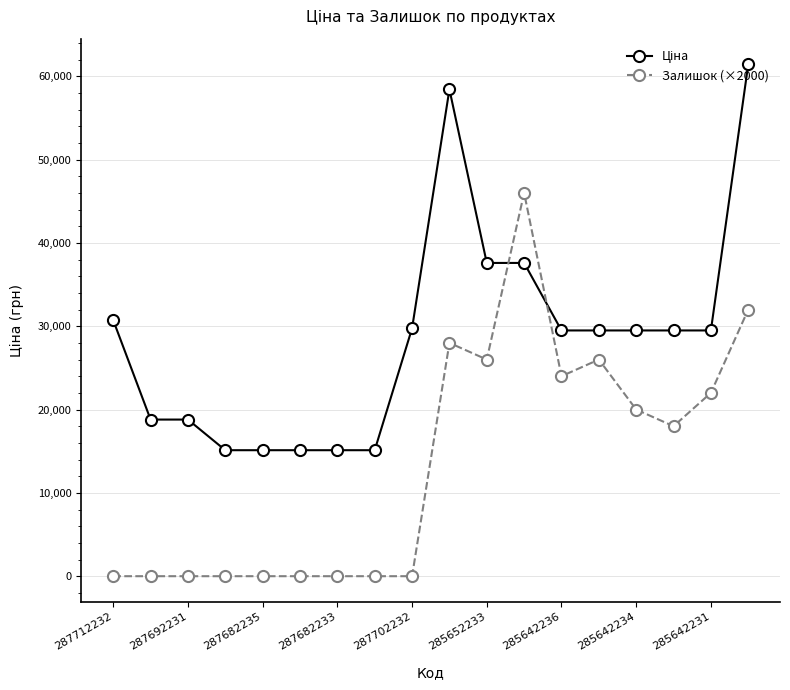

What is the difference between the maximum and minimum values in the Залишок (×2000) series?

46000.0